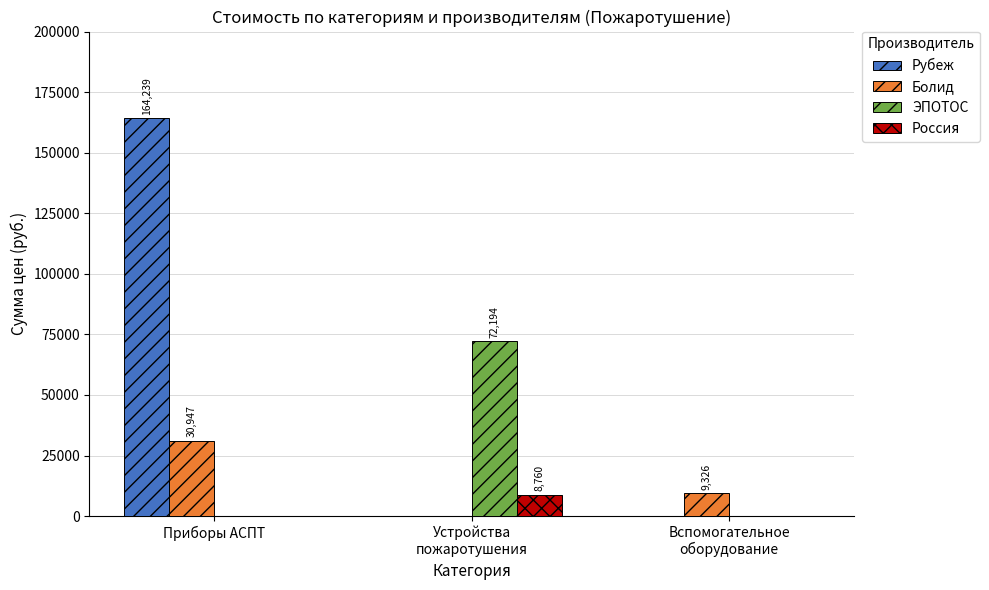

Reading right to left, extract all data points from this chart.

Рубеж: 0.0	0.0	164238.9
Болид: 9326.2	0.0	30947.3
ЭПОТОС: 0.0	72194.0	0.0
Россия: 0.0	8760.0	0.0